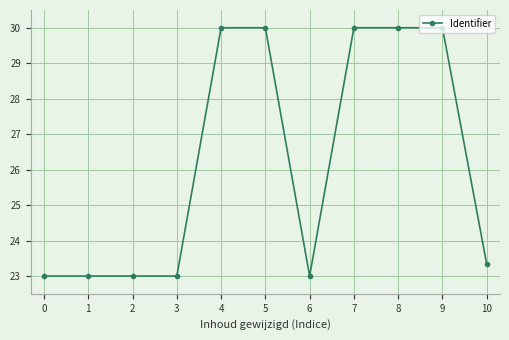

What is the minimum value shown in the chart?

23.0